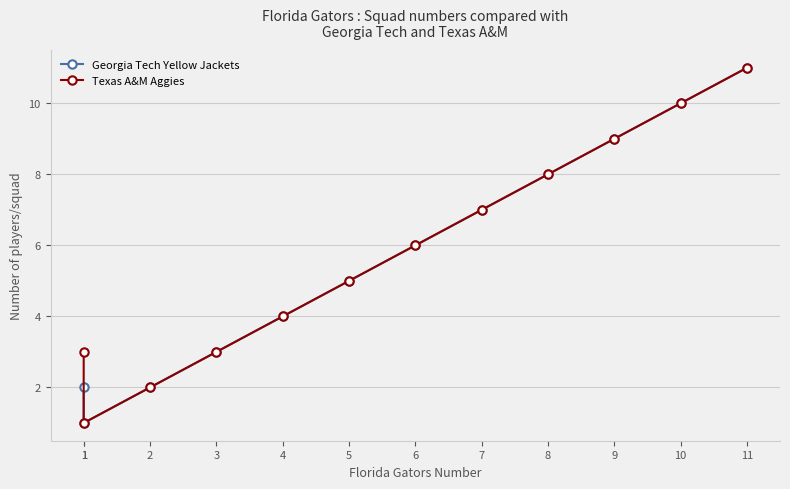

List the series in order of their overall mean, highest first.

Texas A&M Aggies, Georgia Tech Yellow Jackets